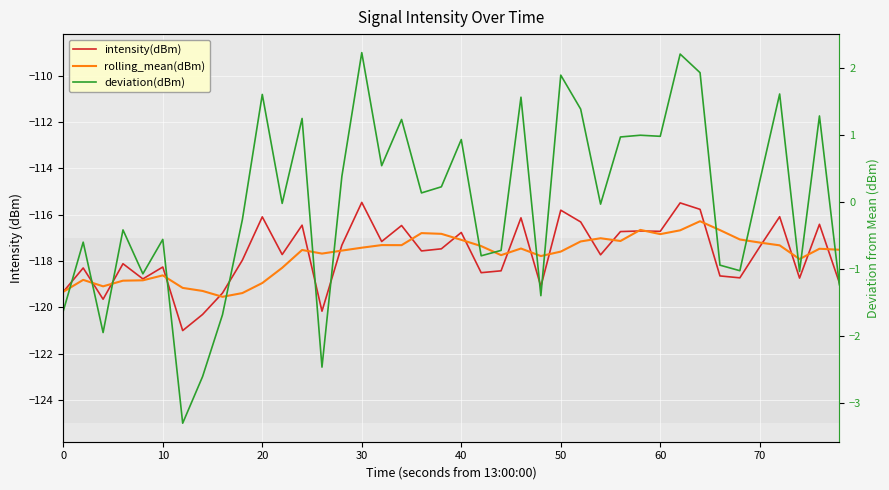

What is the maximum value for intensity(dBm)?

-115.5